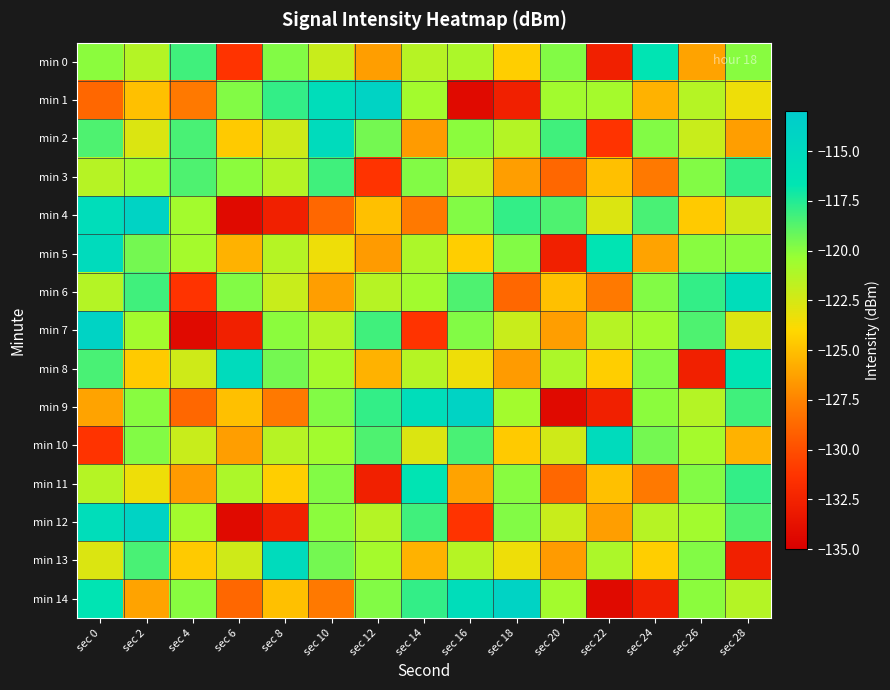

At which category is the sum across all series the highest?

sec 0